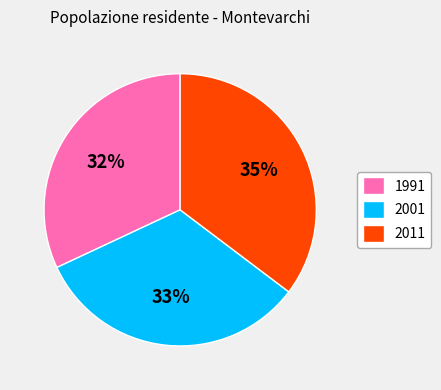

How many slices are in this pie chart?

3